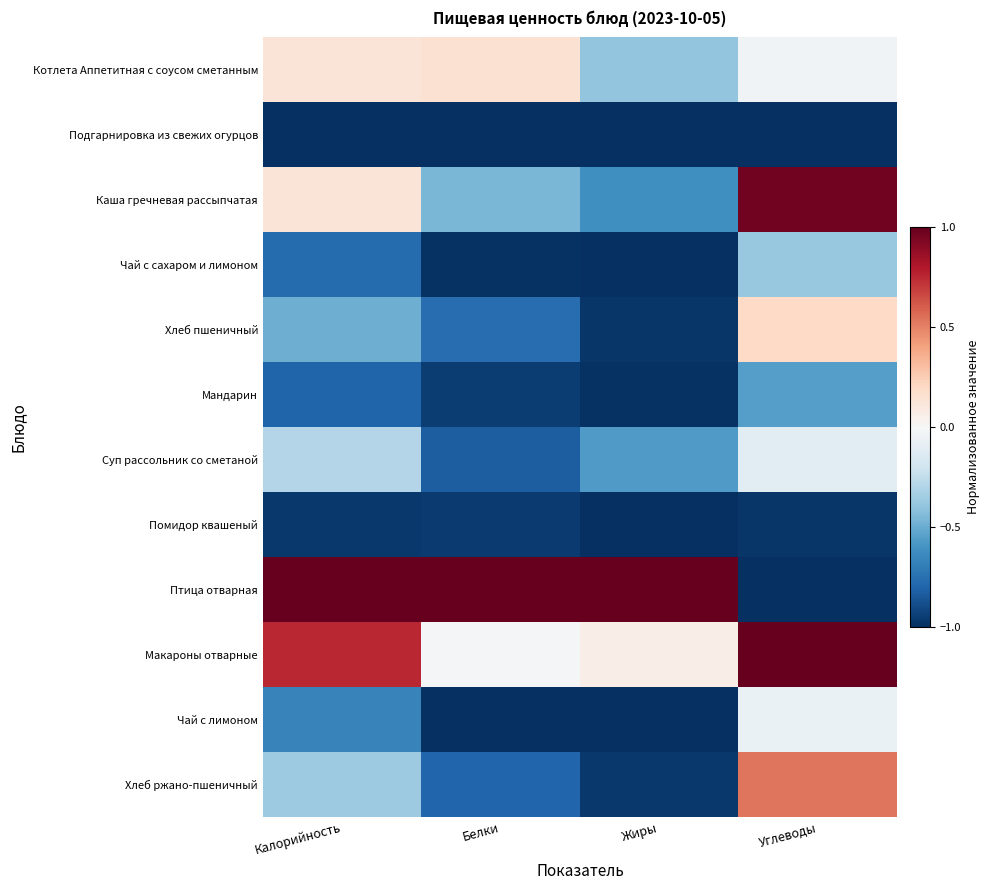

At how many categories does at least one series exceed 0?

4